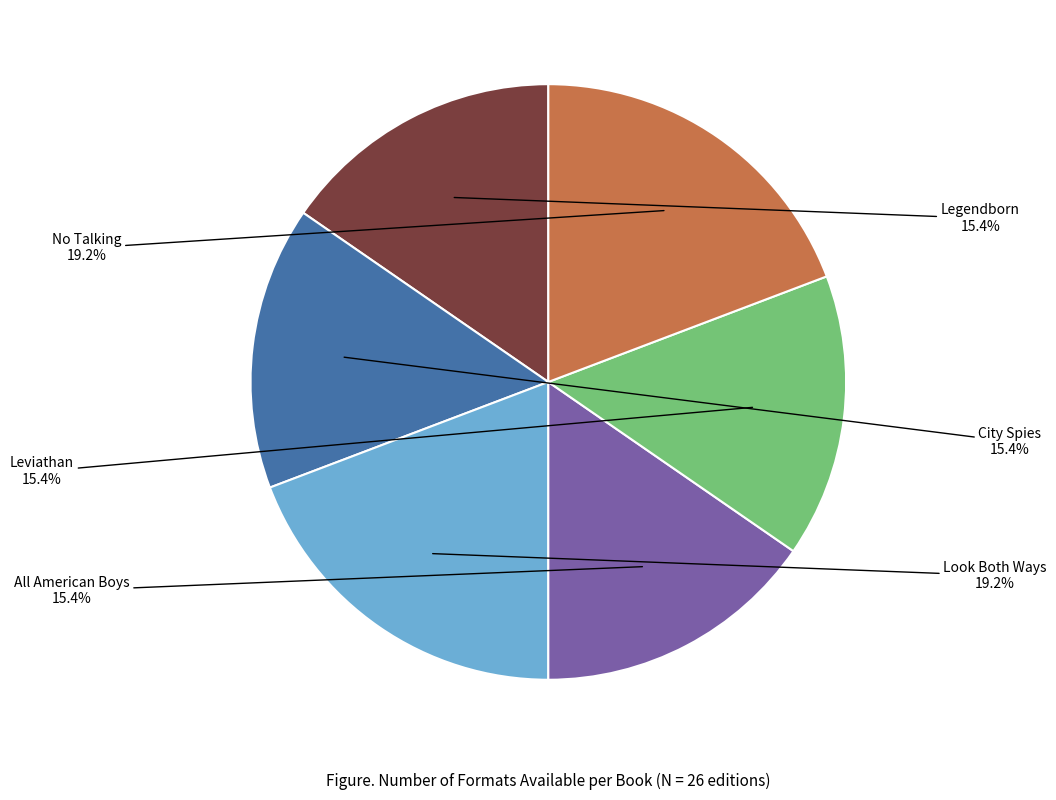

To the nearest percent, what portion does No Talking represent?

19%